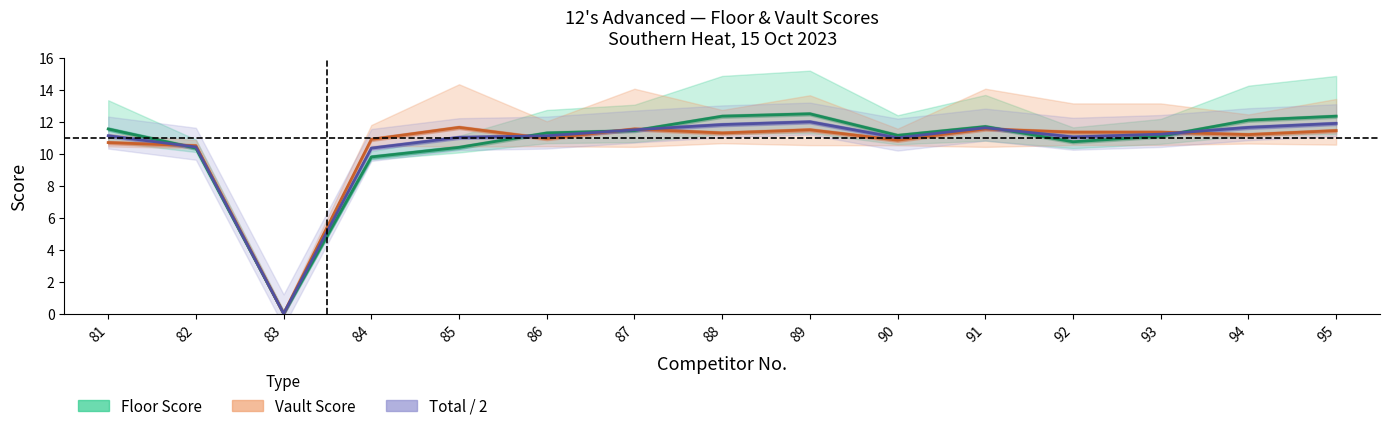

Where is Floor Score nearest to the value 6?

84